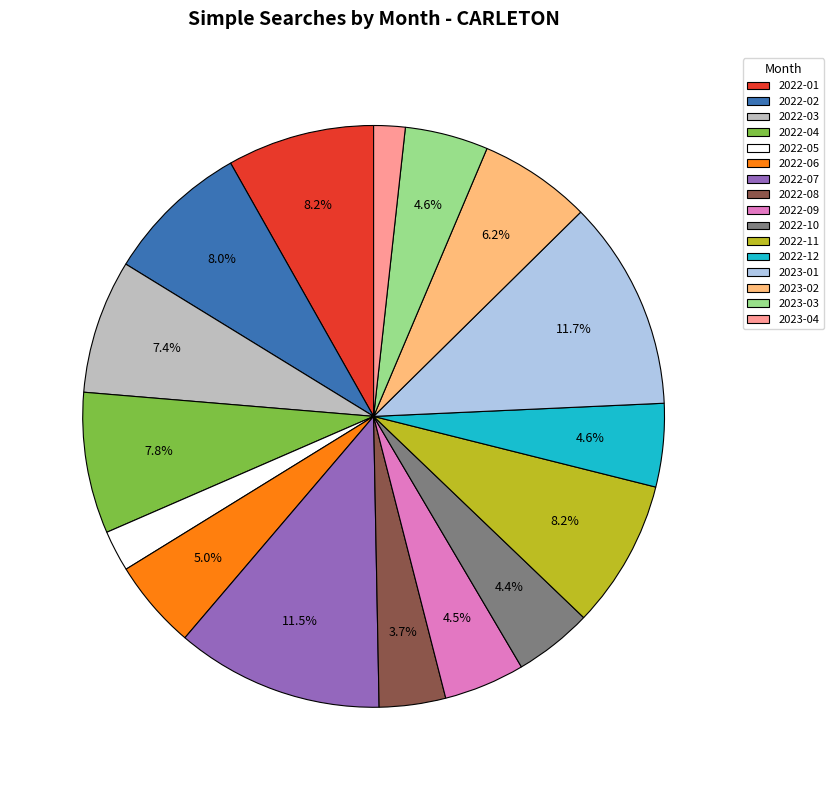

What is the smallest slice in the pie chart?

2023-04